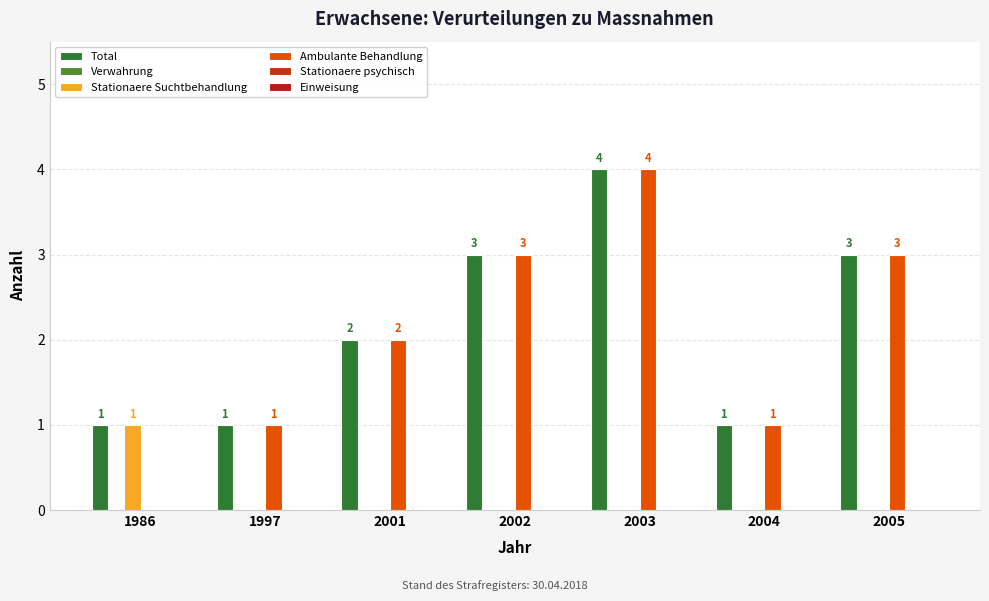

Are the bars grouped side by side (vs. stacked)?

Yes